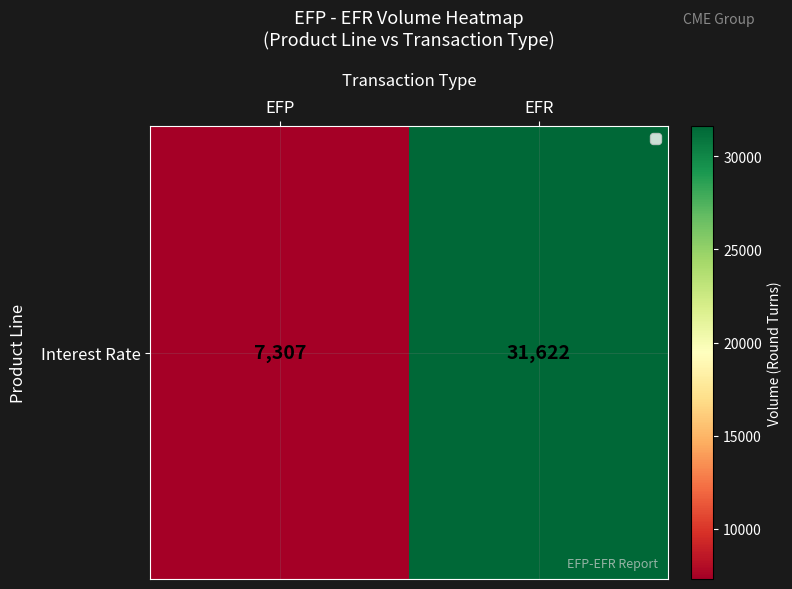

How many values are between 7307 and 31622?

2